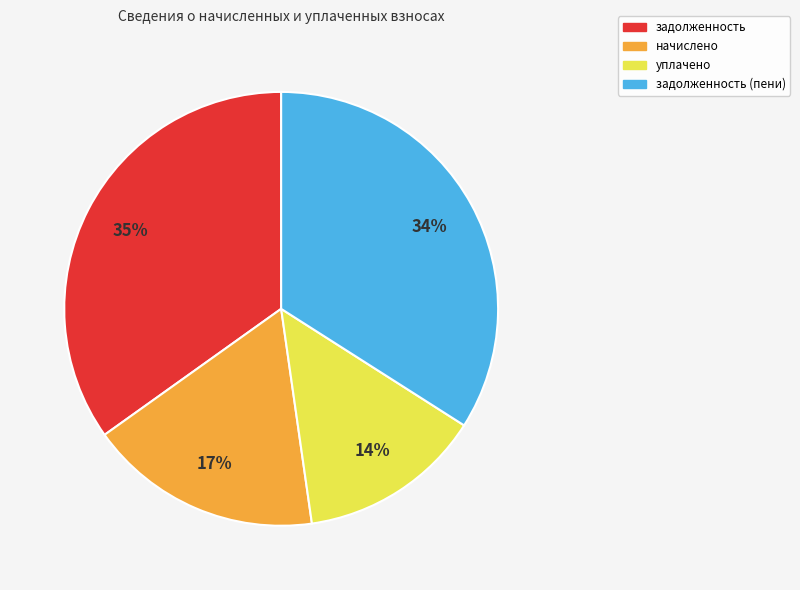

How many slices are in this pie chart?

4